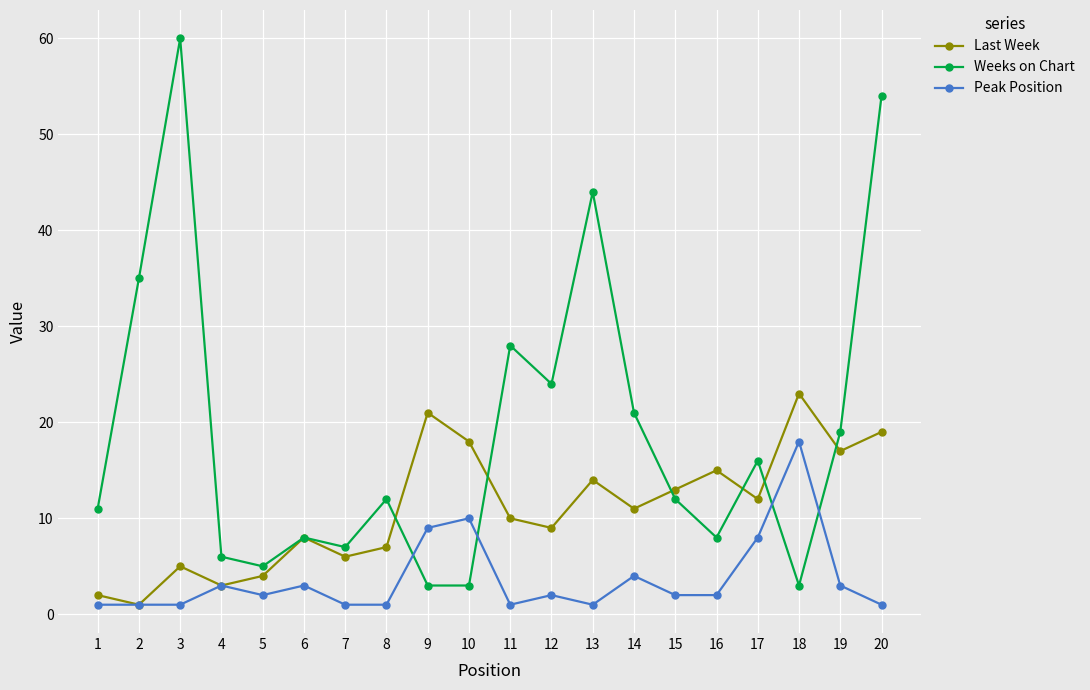

What is the maximum value for Peak Position?

18